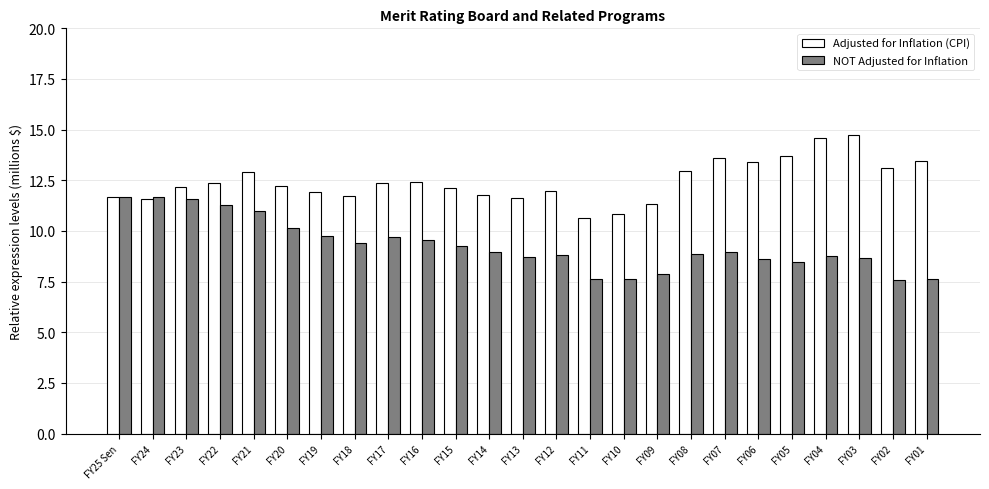

List the series in order of their overall mean, highest first.

Adjusted for Inflation (CPI), NOT Adjusted for Inflation